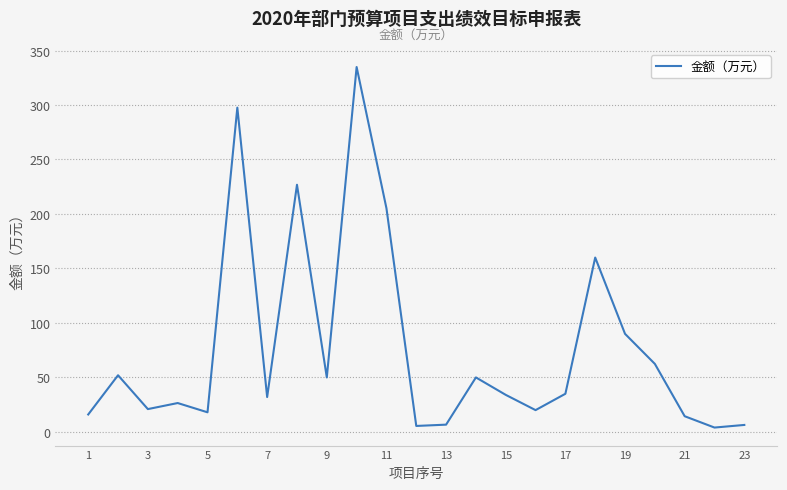

What is the maximum value shown in the chart?

334.8